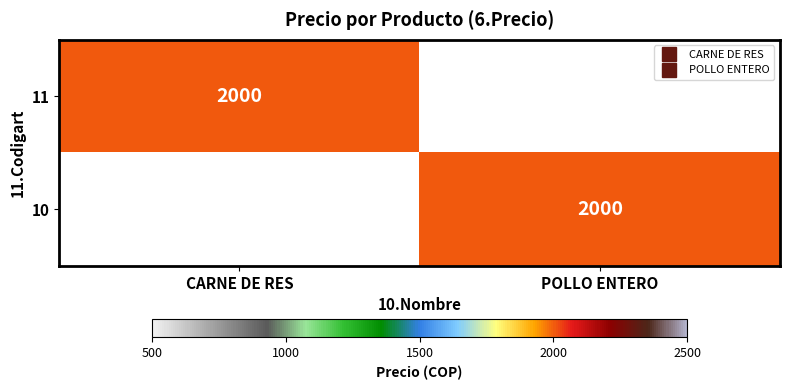

What is the sum of all 10 values?

2000